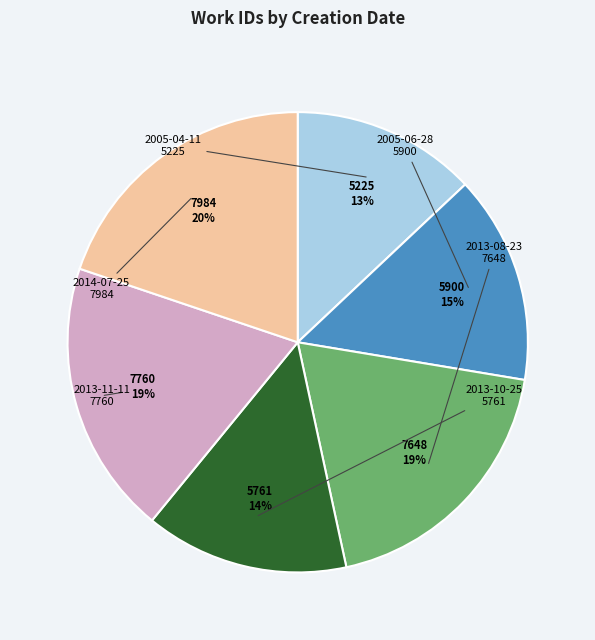

Is 2013-10-25 the majority of the pie?

No